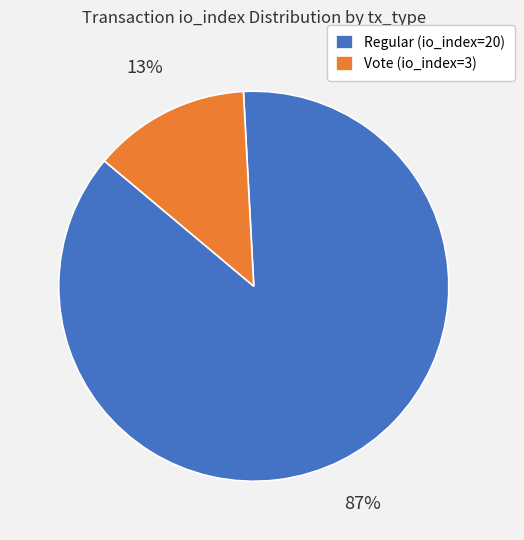

Which slice is the smallest?

Vote (io_index=3)